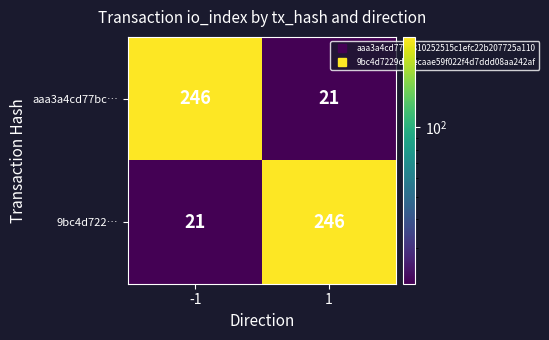

What is the average value of the aaa3a4cd77bc… series?

134